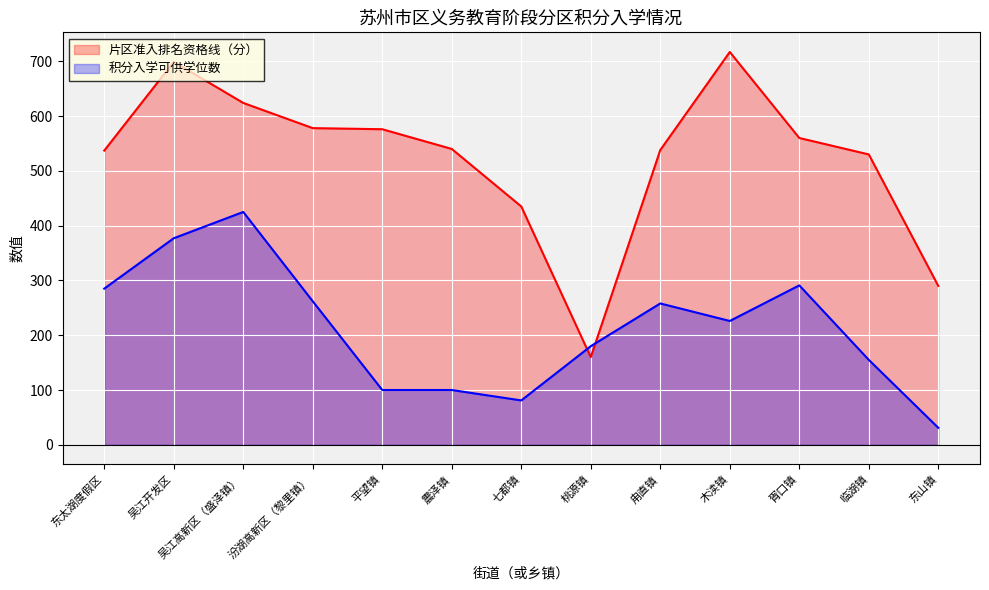

What is the total value across all series at 木渎镇?

943